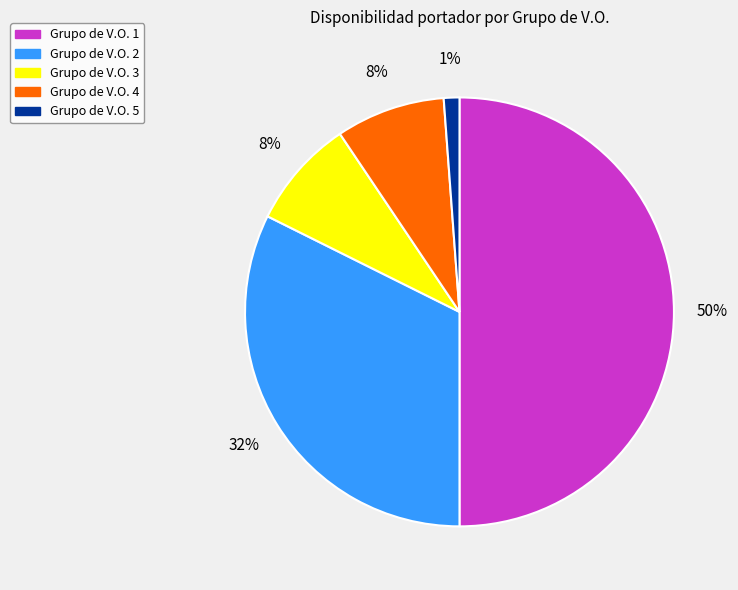

To the nearest percent, what is the difference between the largest and smallest slice percentages?

49%